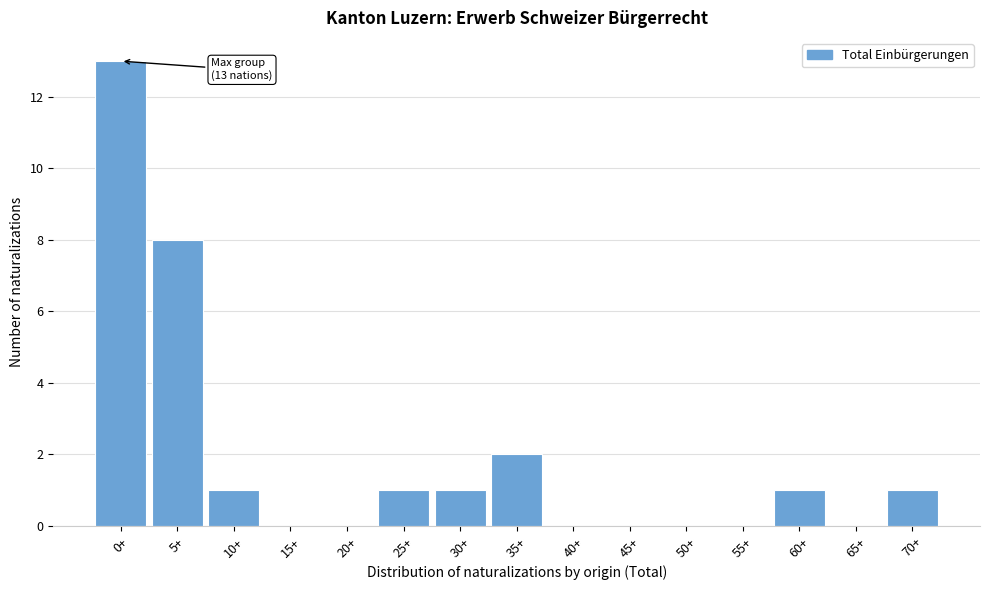

Reading left to right, what are all the values shown in this chart?

0+=13	5+=8	10+=1	15+=0	20+=0	25+=1	30+=1	35+=2	40+=0	45+=0	50+=0	55+=0	60+=1	65+=0	70+=1